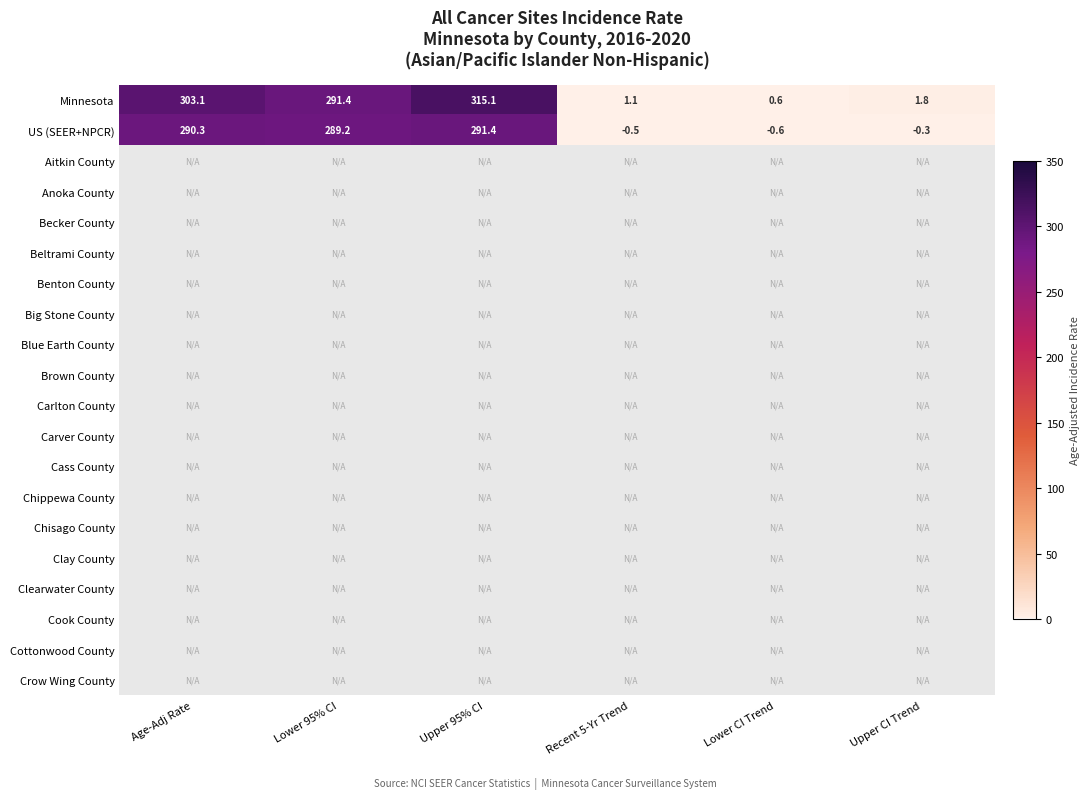

What is the difference between the maximum and second lowest values in the Minnesota series?

314.0